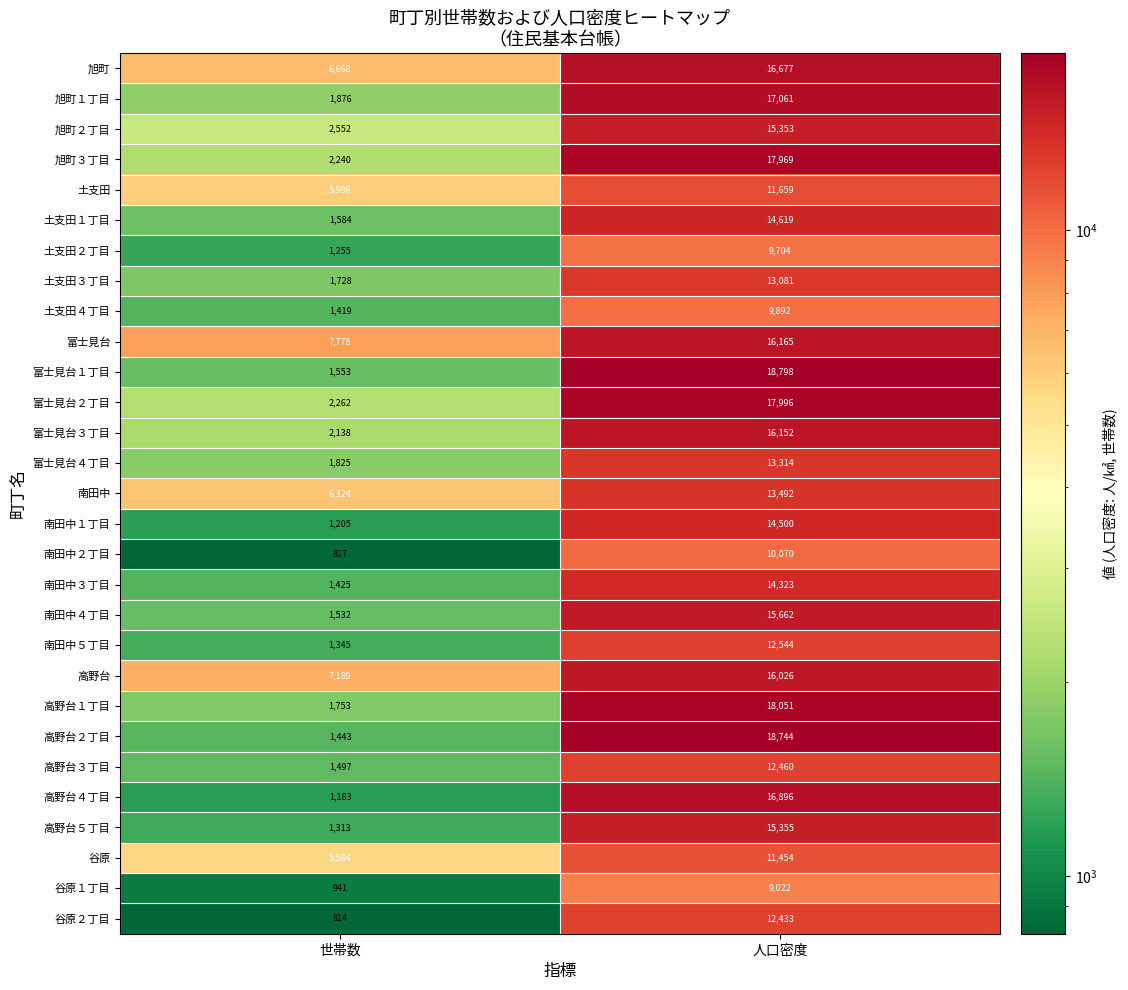

Is it true that 土支田４丁目 equals 1419 at 世帯数?

True